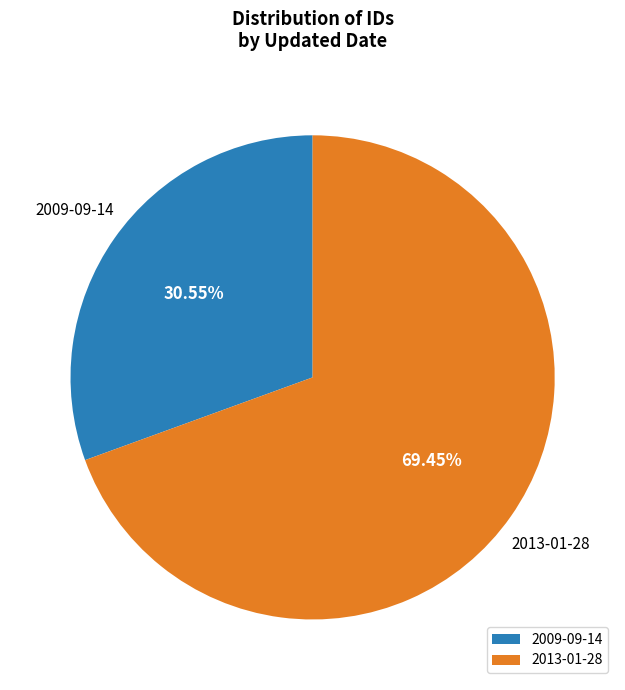

Does 2009-09-14 account for over 50% of the chart?

No